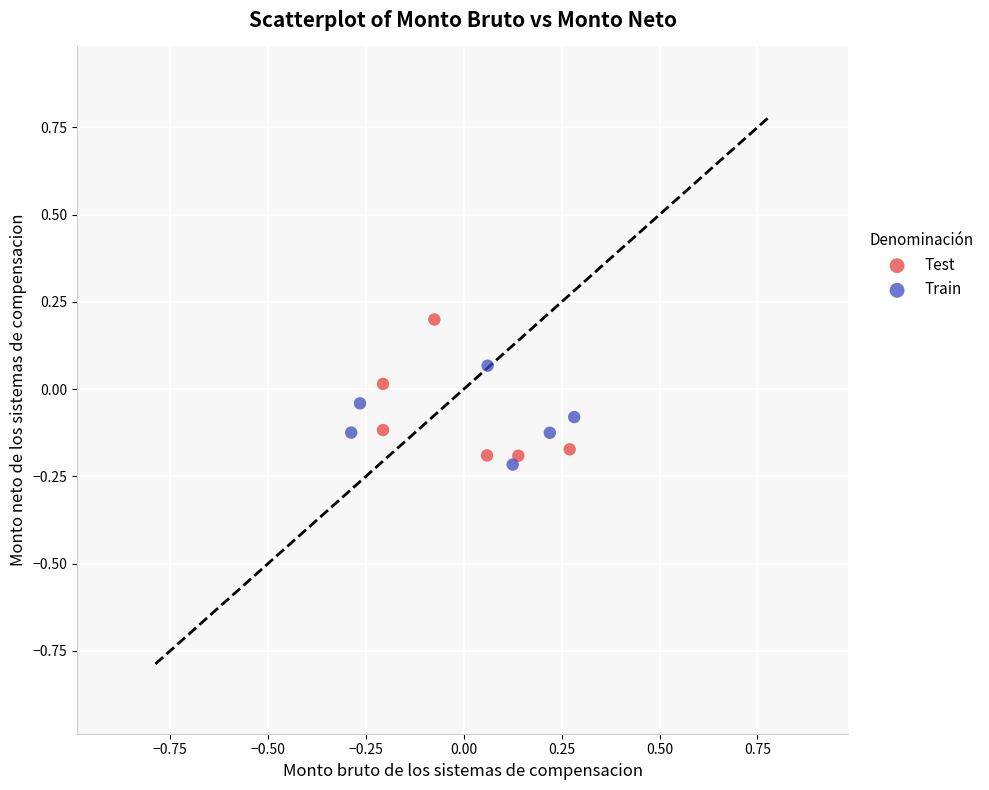

Which series has the largest Y range (max minus min)?

Test